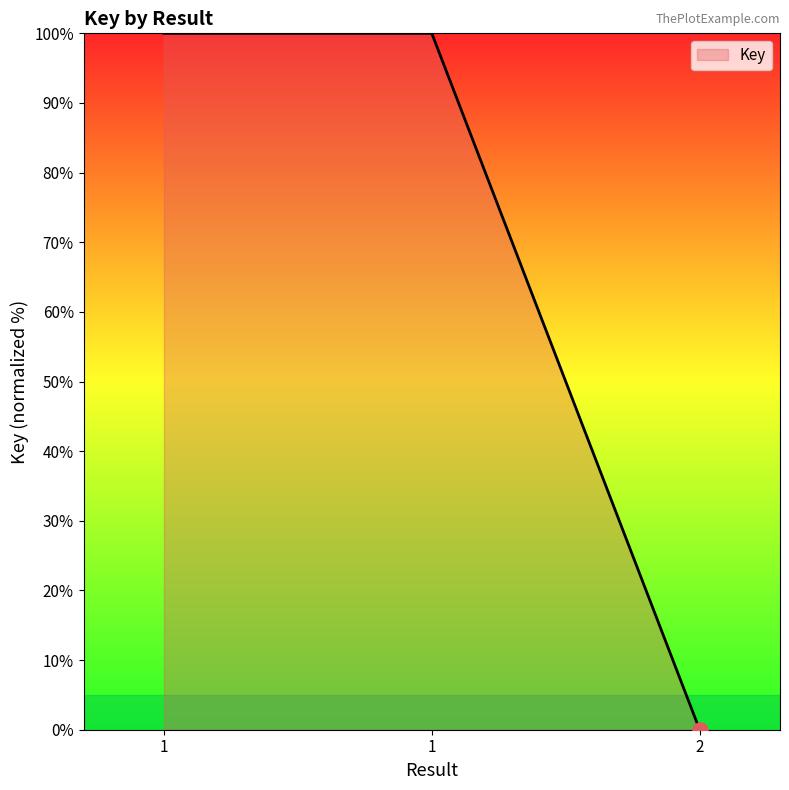

What is the change in value from 1 to 2?

-100